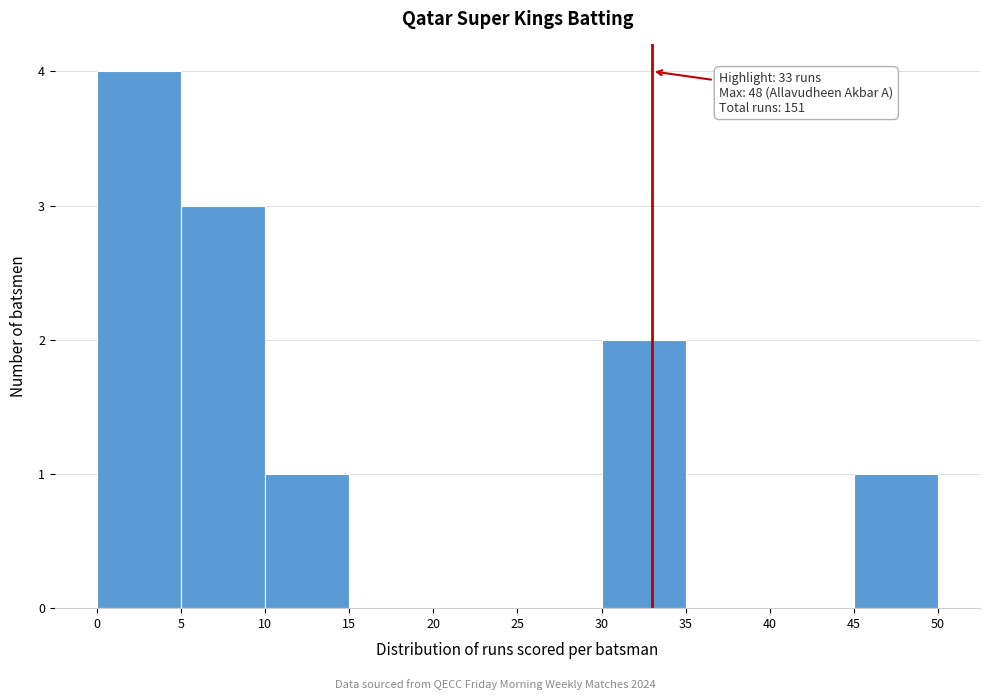

Which range on the x-axis has the tallest bar?

0 to 5